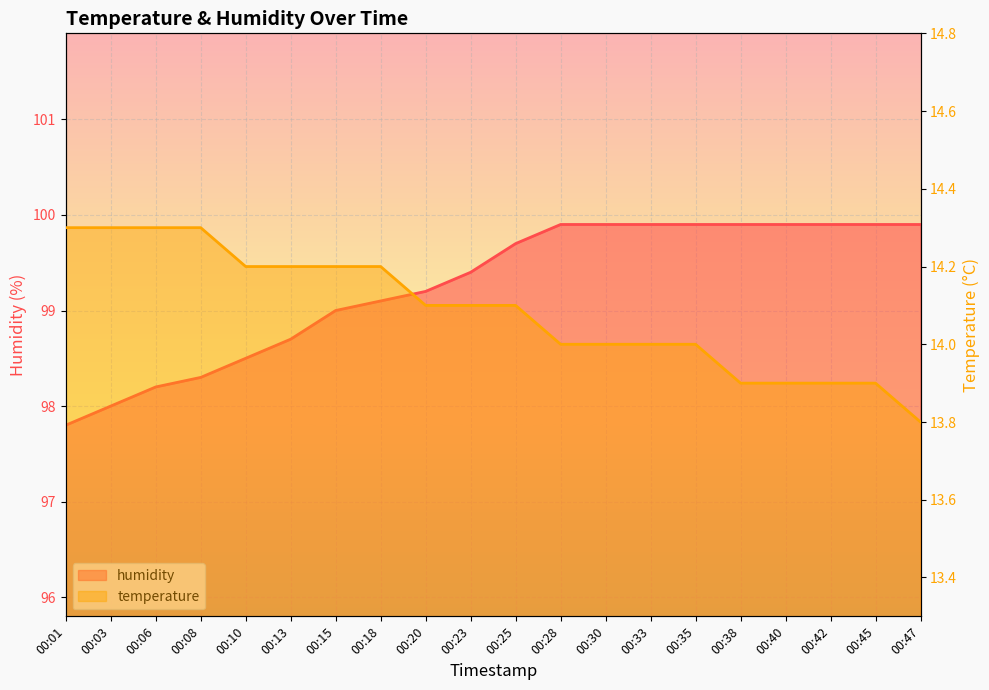

What is the value of the humidity point at the 15th from the left?

99.9